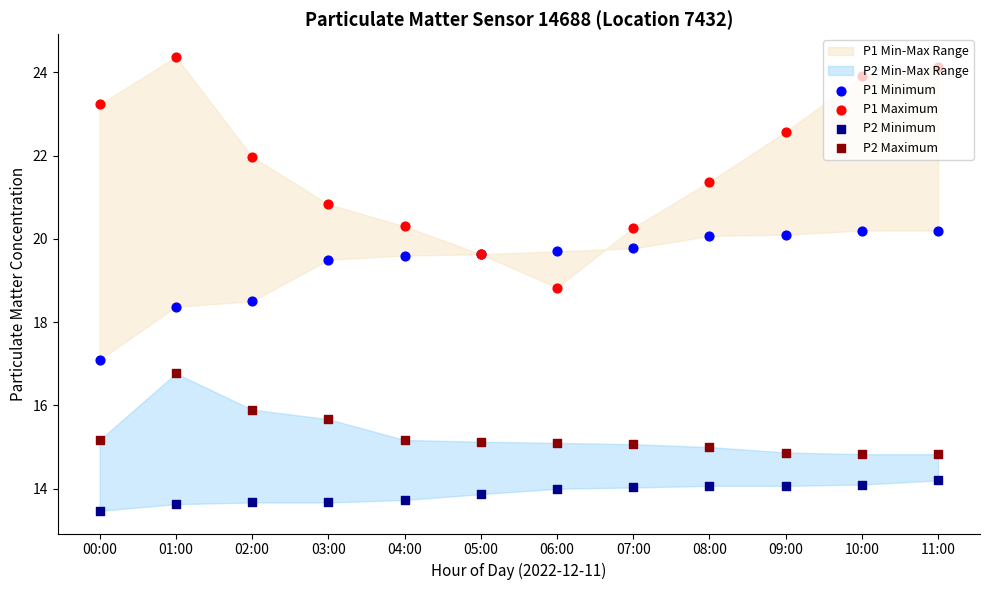

At how many categories does at least one series exceed 15?

12